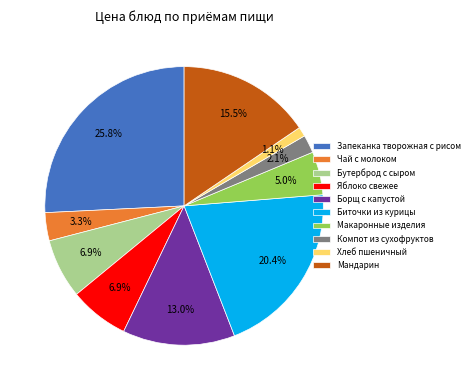

What is the smallest slice in the pie chart?

Хлеб пшеничный